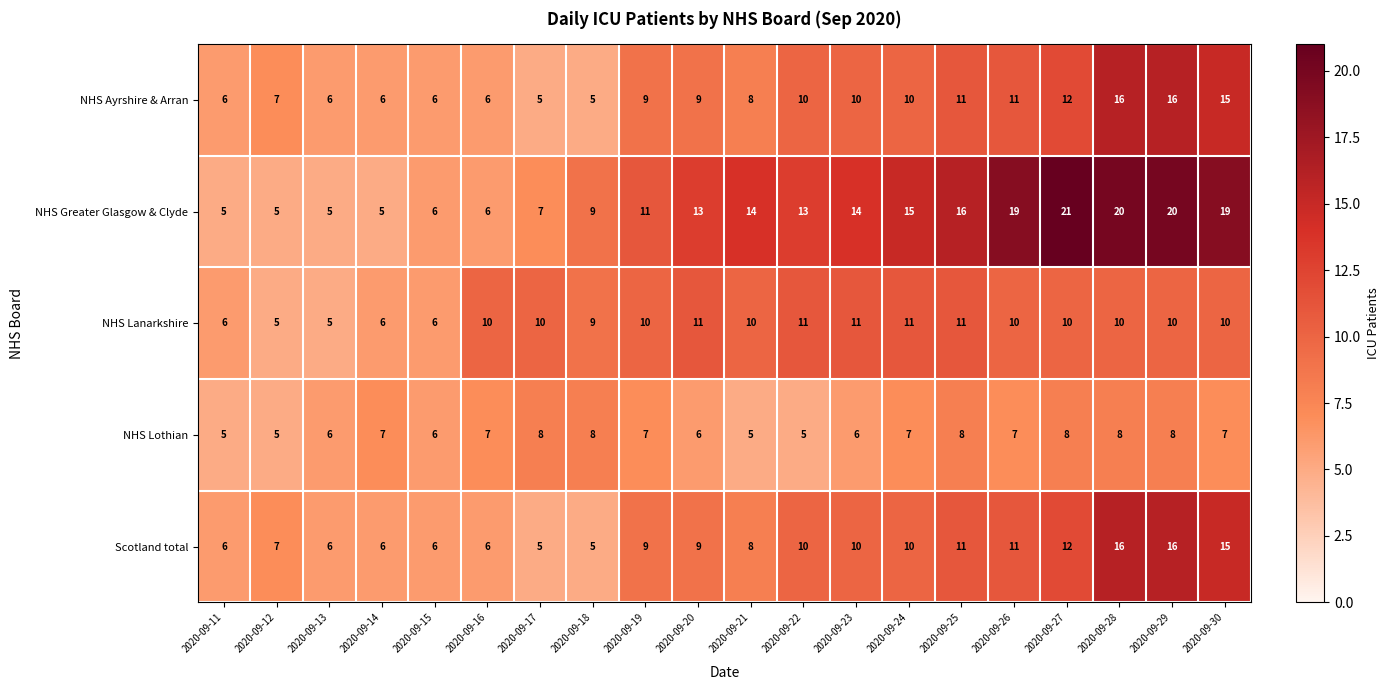

Where is NHS Lanarkshire nearest to the value 8?

2020-09-18